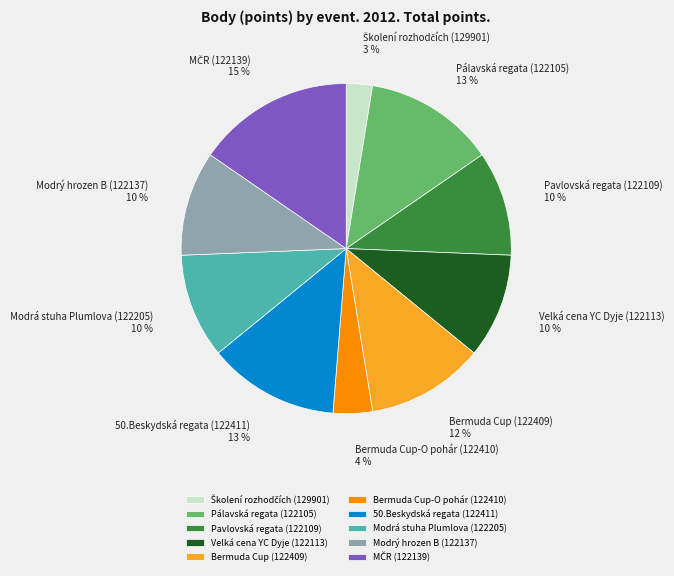

How many slices are in this pie chart?

10